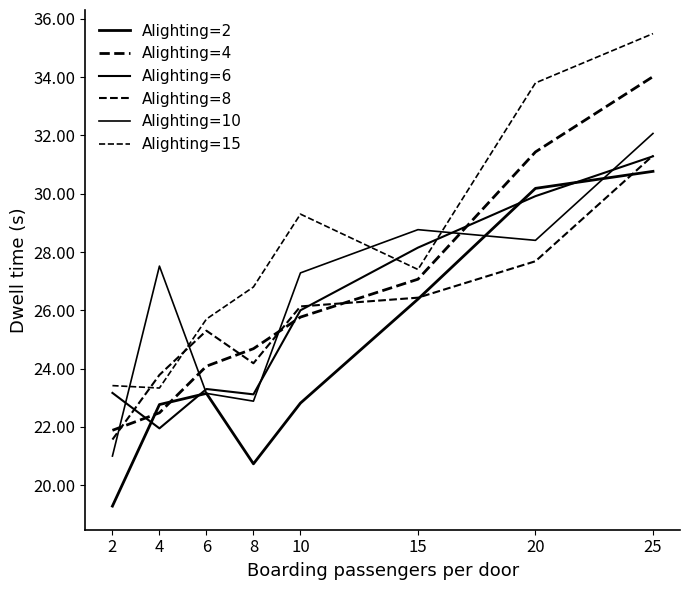

The value of Alighting=8 at 4 is 23.8. True or false?

True